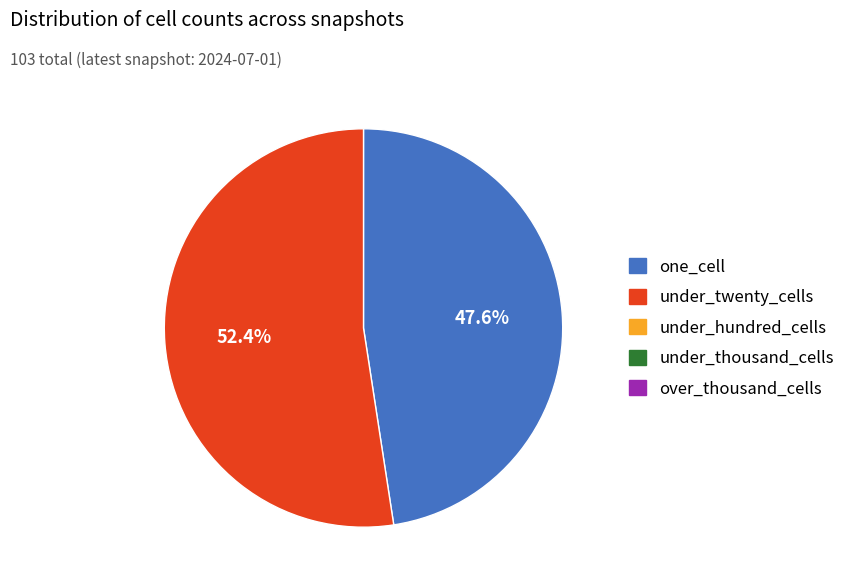

Is there a majority slice in this chart?

Yes